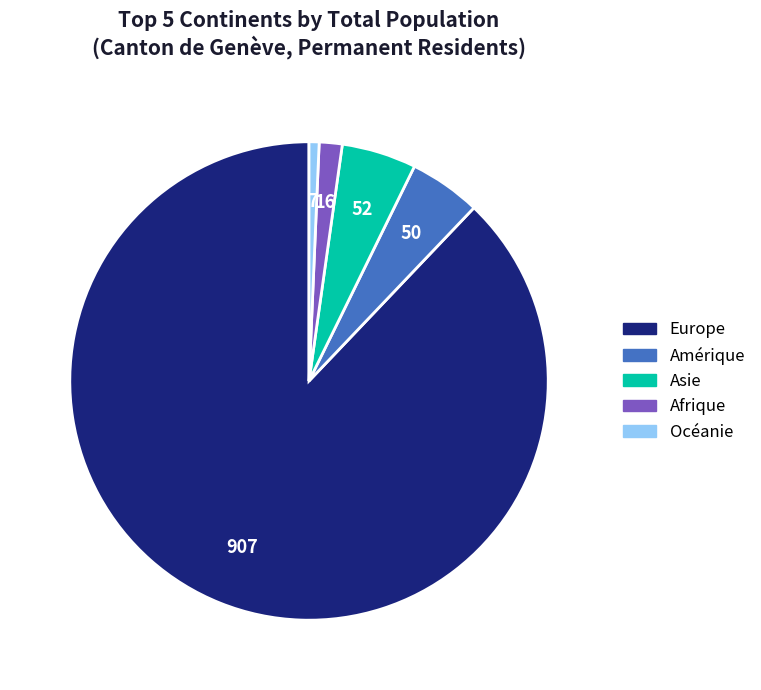

Do Océanie and Amérique together represent more than half of the pie?

No